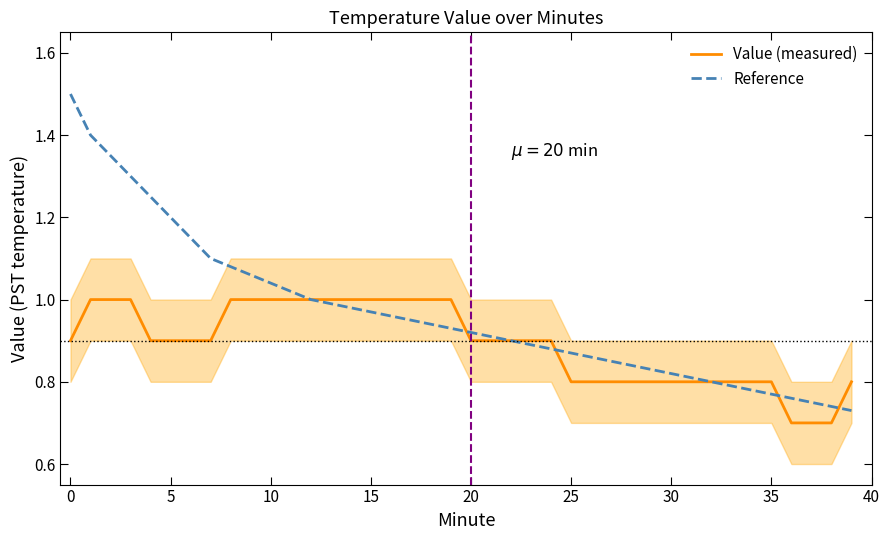

Rank the series by their maximum value, from highest to lowest.

Reference, Value (measured)